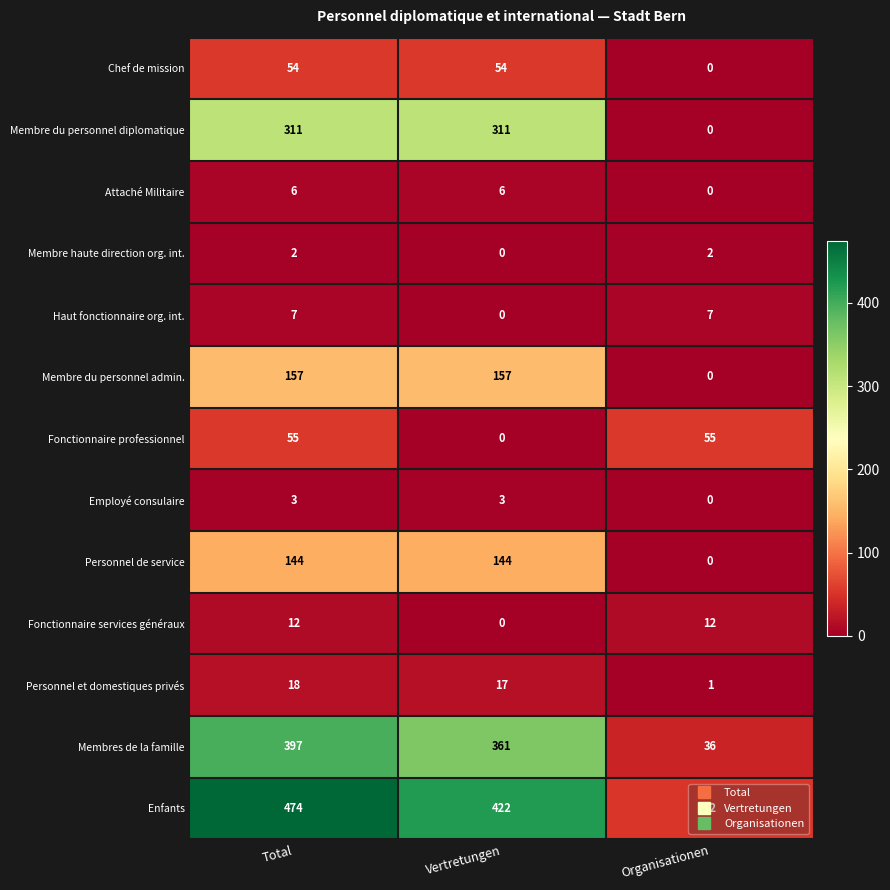

Which category has the highest value across all series?

Total